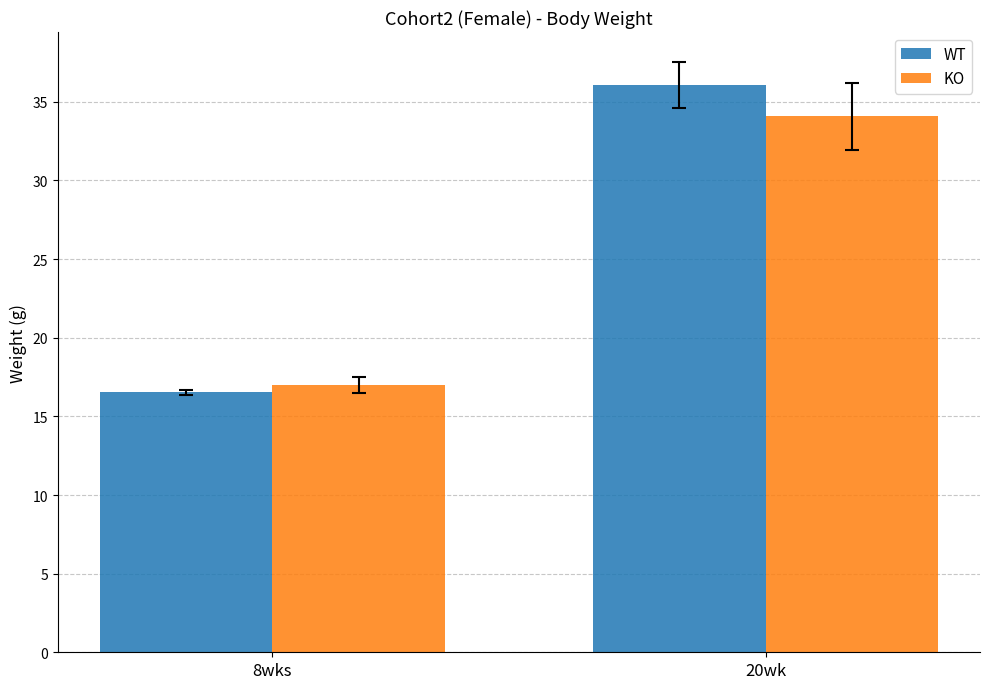

Which series has the widest spread of values?

WT